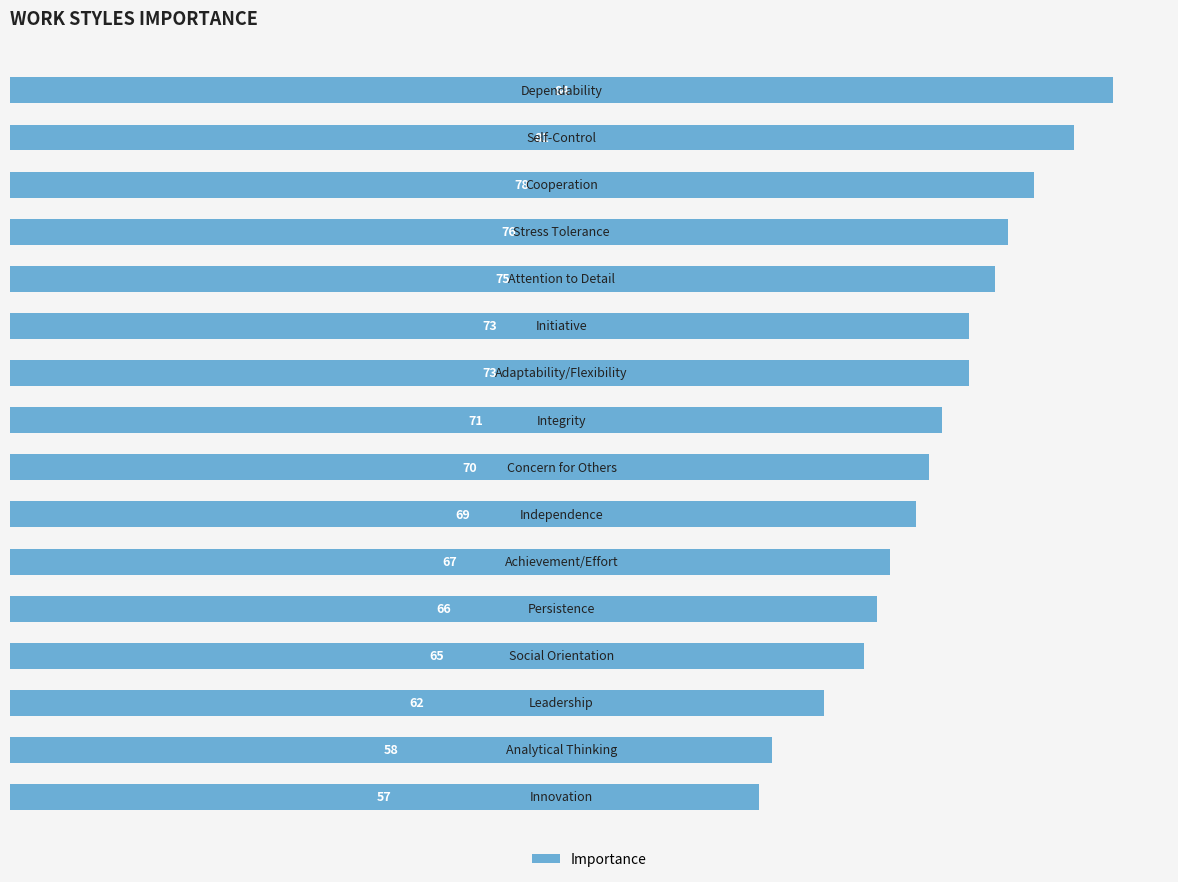

What is the greatest value displayed?

84